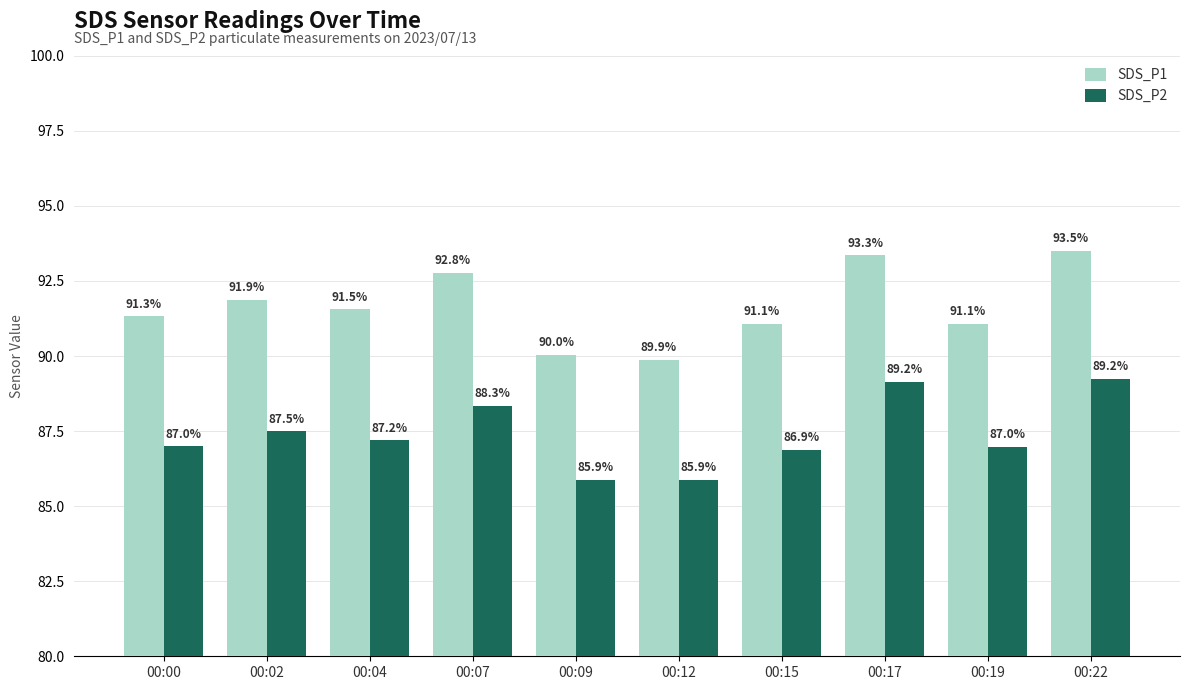

At which category is the sum across all series the highest?

00:22